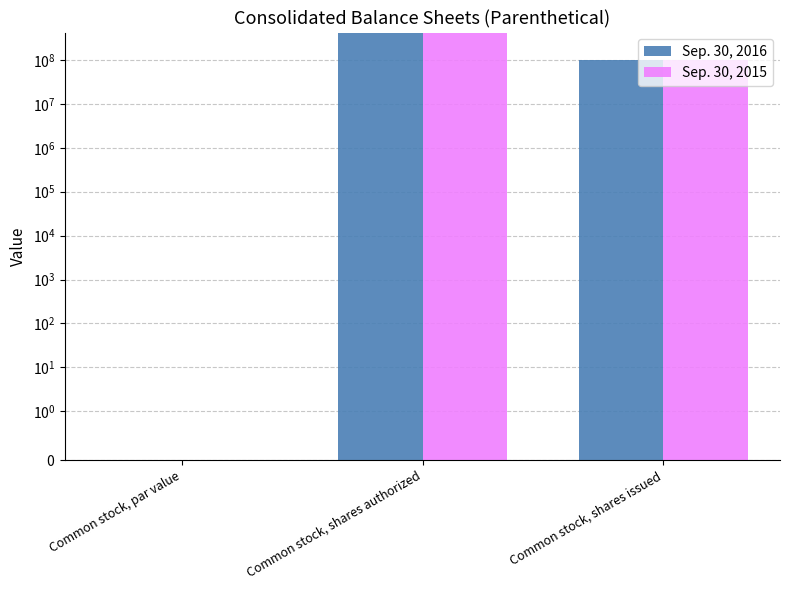

What position from the right is Common stock, par value?

3